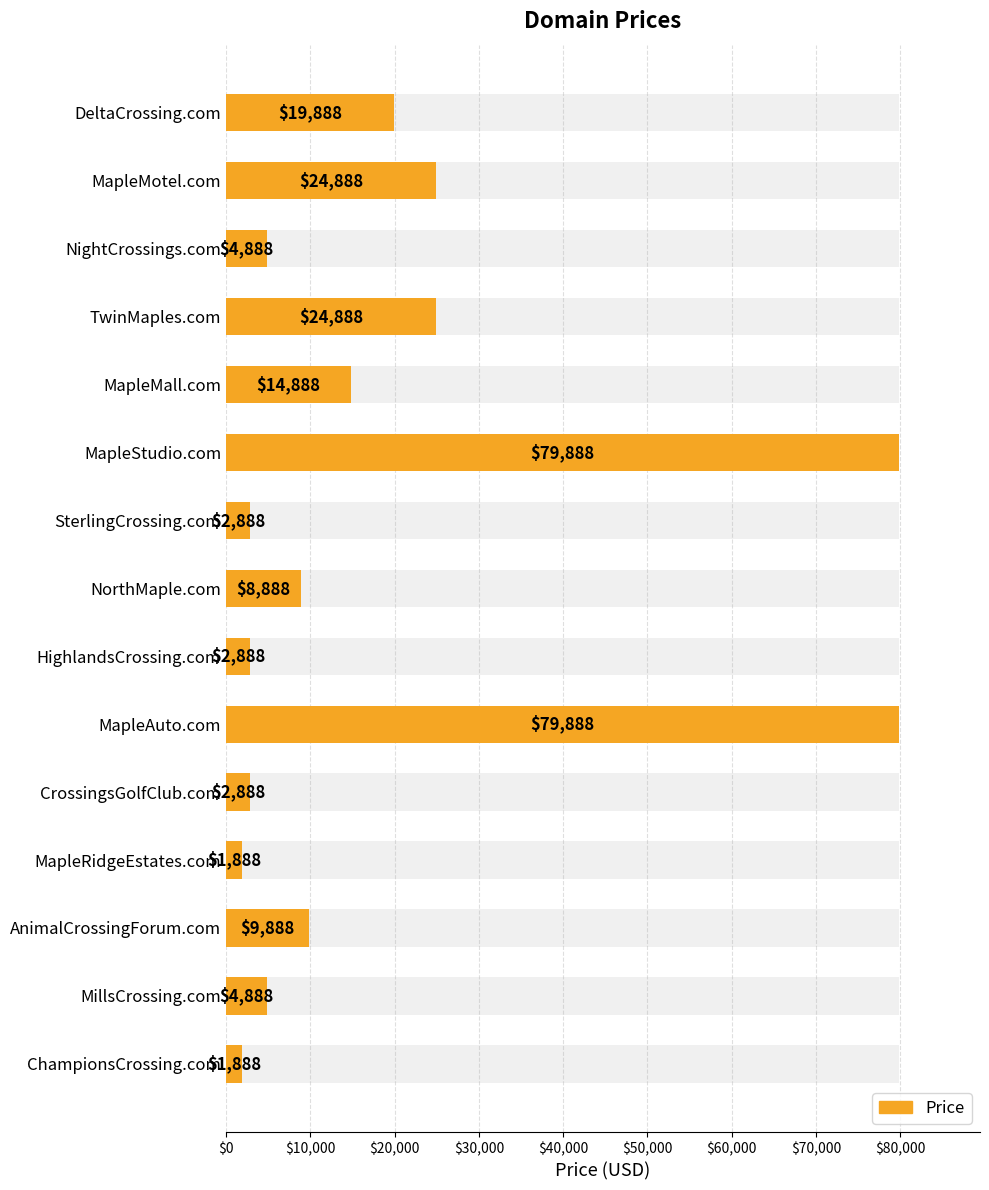

What is the maximum value shown in the chart?

79888